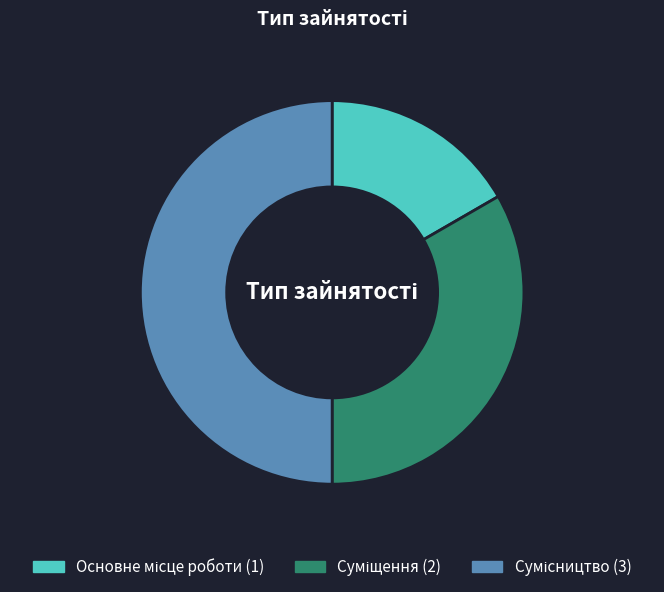

Count the number of slices in the pie.

3